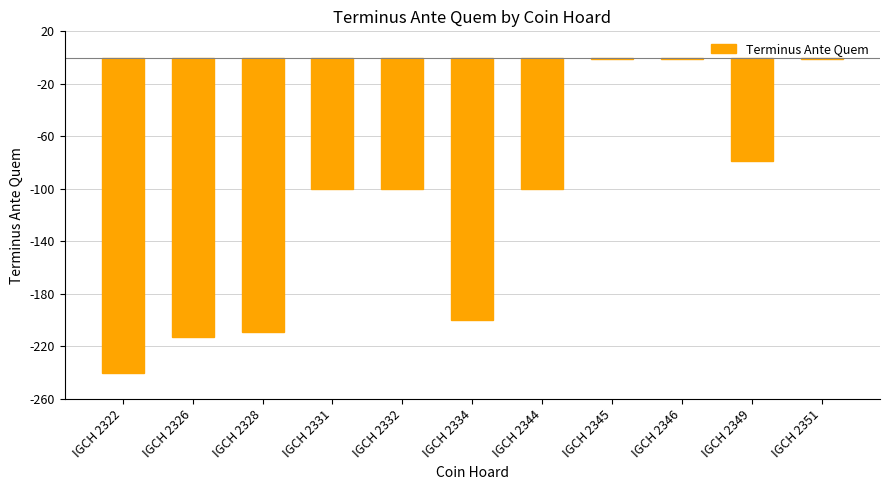

What is the difference between the maximum and minimum values?

239